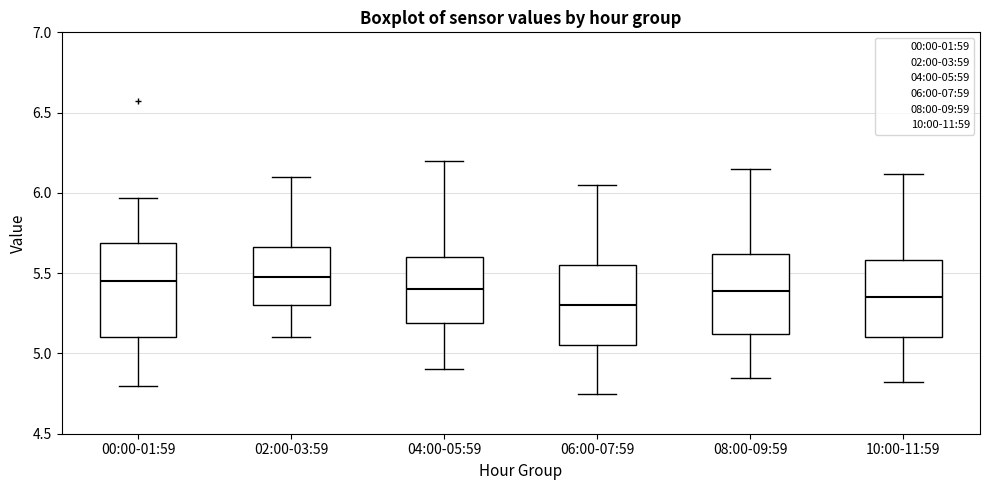

Where does the lower whisker of the box for 00:00-01:59 end on the y-axis? The values are not printed on the chart, so give them approximately, as read against the axis.

4.80